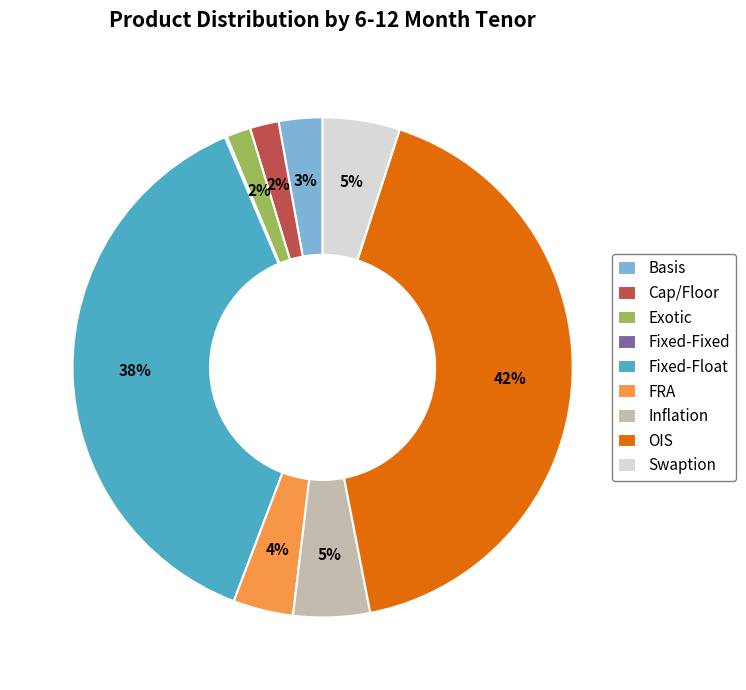

What percentage is the Cap/Floor slice, to the nearest percent?

2%